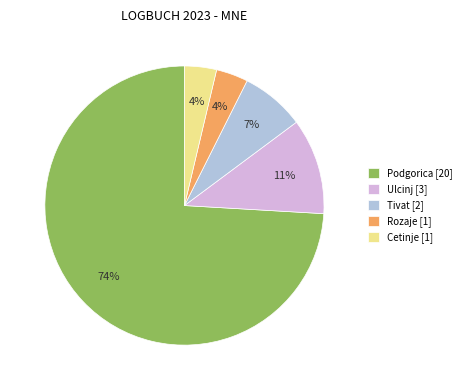

Which slice is the largest?

Podgorica